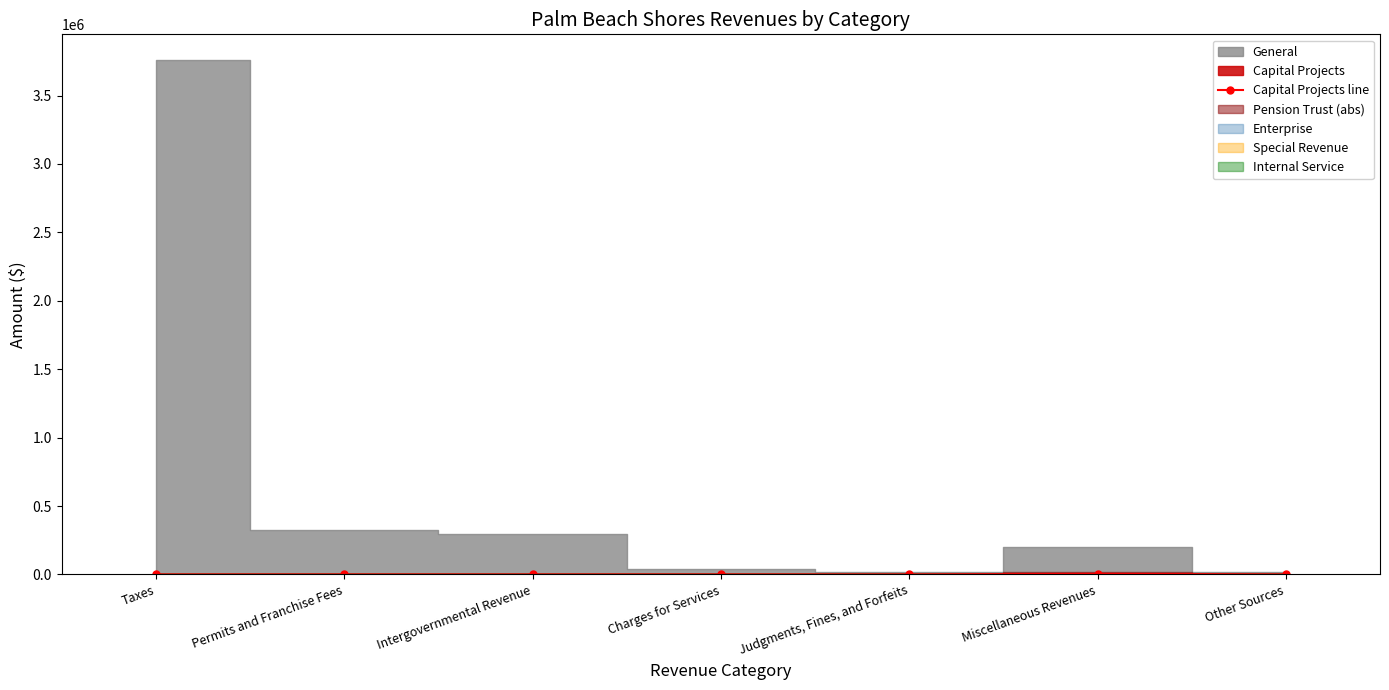

True or false: there are more than 2 points higher than both neighbors.

False